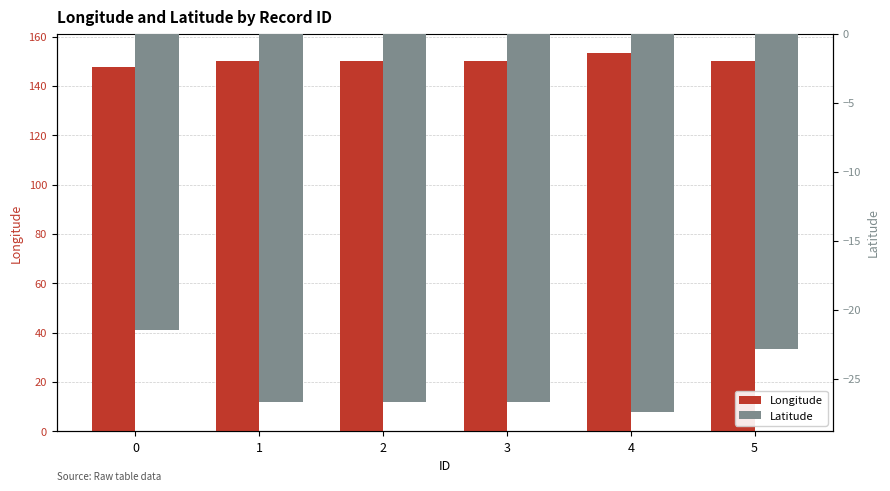

Which series has the largest total across all categories?

Longitude